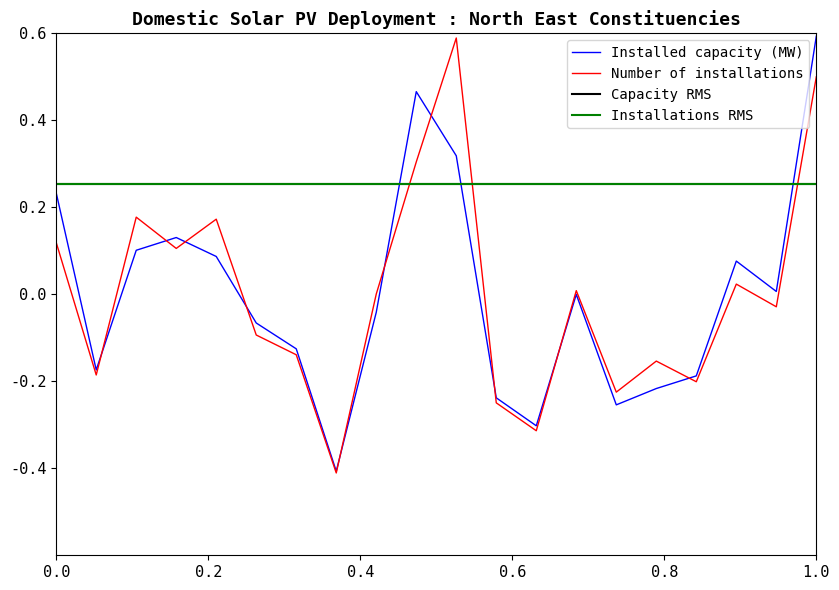

At which label does Installed capacity (MW) reach its peak?

1.0